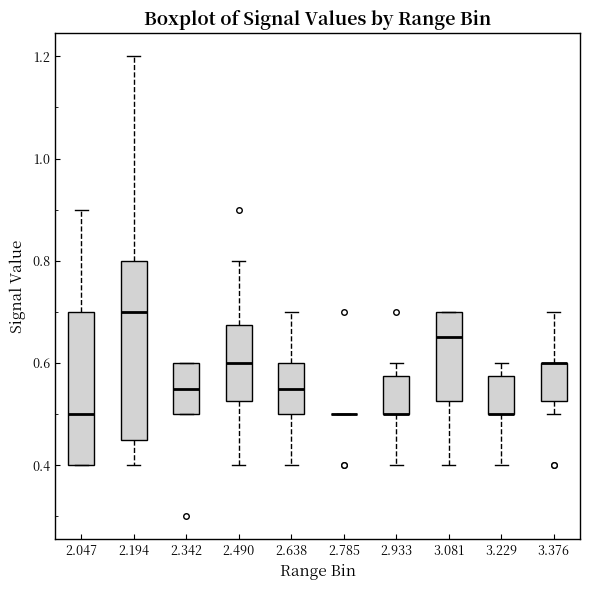

Reading left to right, transcribe this box plot: for each box, give where its median line is, the range the box spans, and where its two whiskers end, as read against the y-axis. The values are not printed on the chart, so give them approximately, as read against the axis.

2.047: median 0.50, box 0.40 to 0.70, whiskers 0.40 to 0.90
2.194: median 0.70, box 0.46 to 0.80, whiskers 0.40 to 1.20
2.342: median 0.56, box 0.50 to 0.60, whiskers 0.50 to 0.60
2.490: median 0.60, box 0.52 to 0.68, whiskers 0.40 to 0.80
2.638: median 0.56, box 0.50 to 0.60, whiskers 0.40 to 0.70
2.785: box collapsed to a line at 0.50, whiskers 0.50 to 0.50
2.933: median 0.50 (drawn on the box's lower edge), box 0.50 to 0.58, whiskers 0.40 to 0.60
3.081: median 0.66, box 0.52 to 0.70, whiskers 0.40 to 0.70
3.229: median 0.50 (drawn on the box's lower edge), box 0.50 to 0.58, whiskers 0.40 to 0.60
3.376: median 0.60 (drawn on the box's upper edge), box 0.52 to 0.60, whiskers 0.50 to 0.70